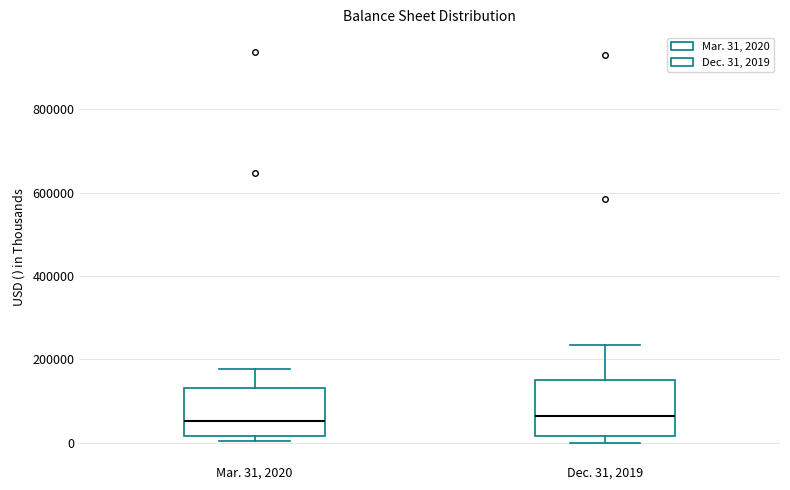

Reading left to right, read every box against the y-axis: the position of its median line, the range the box covers, and the ends of its whiskers. The values are not printed on the chart, so give them approximately, as read against the axis.

Mar. 31, 2020: median 60000, box 20000 to 140000, whiskers 0 to 180000
Dec. 31, 2019: median 60000, box 20000 to 140000, whiskers 0 to 240000